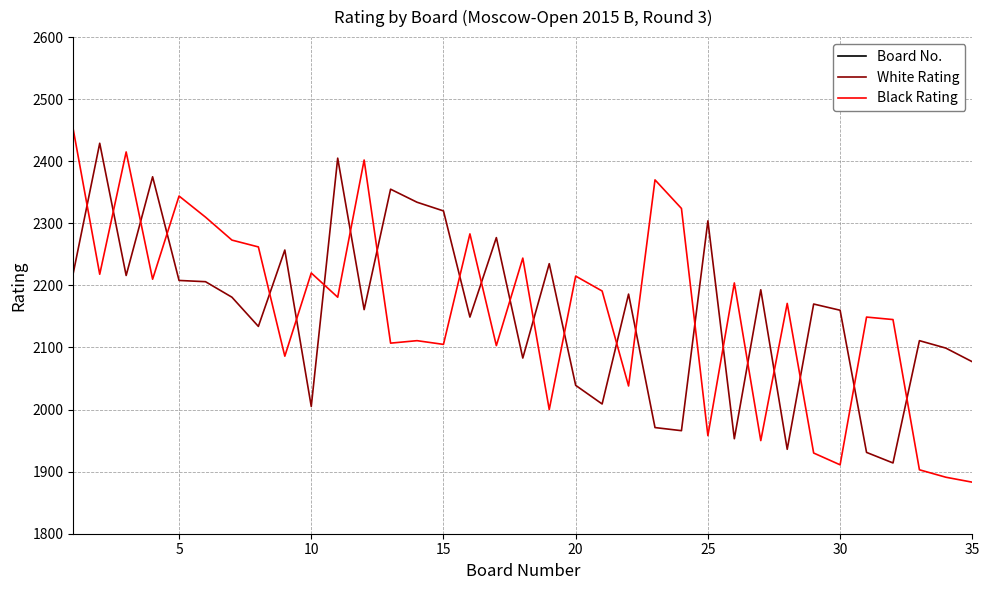

The White Rating series shows 1567 at 25. True or false?

False